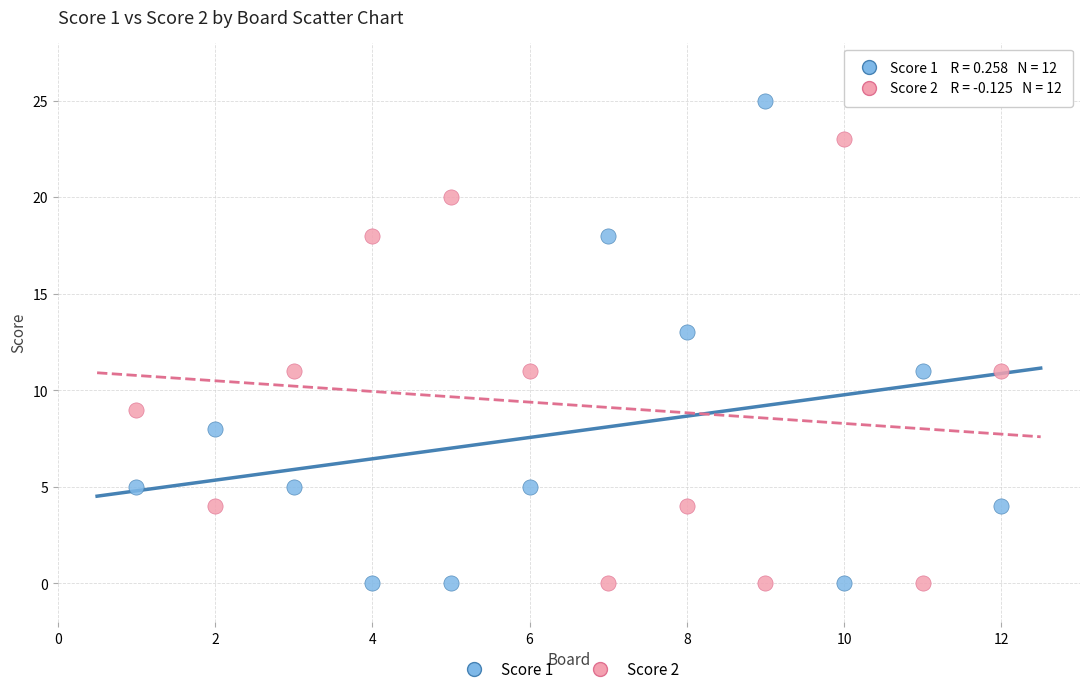

Which series contains the highest Y value?

Score 1